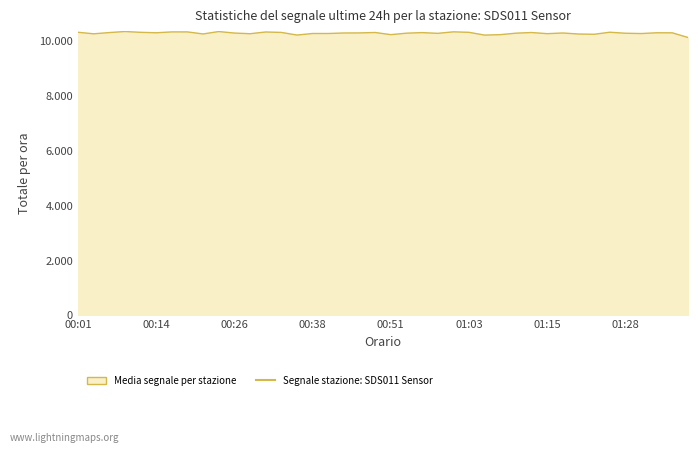

How many lines are shown in the chart?

1